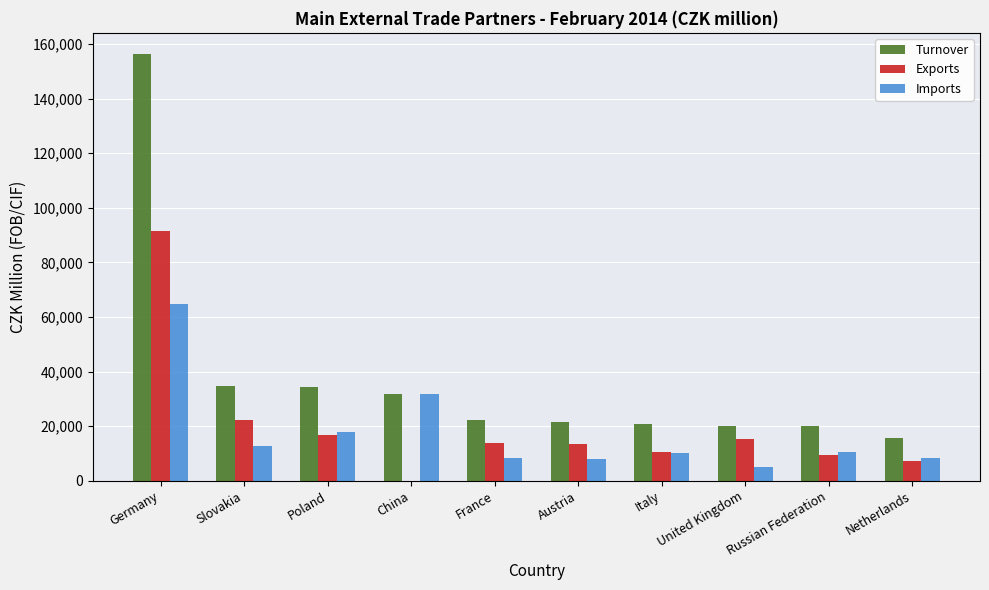

Which series has the largest total across all categories?

Turnover